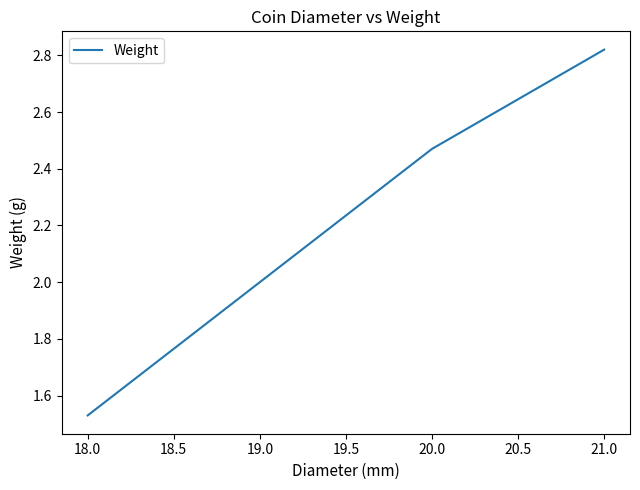

Where does the data first go above 2?

20.0